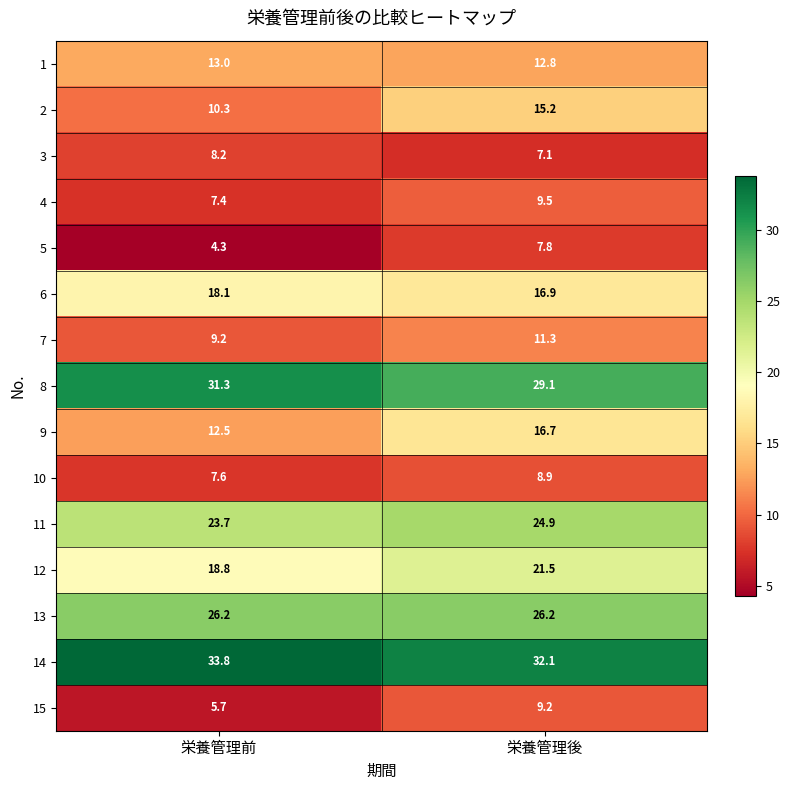

Which series changed the most between 栄養管理前 and 栄養管理後?

2